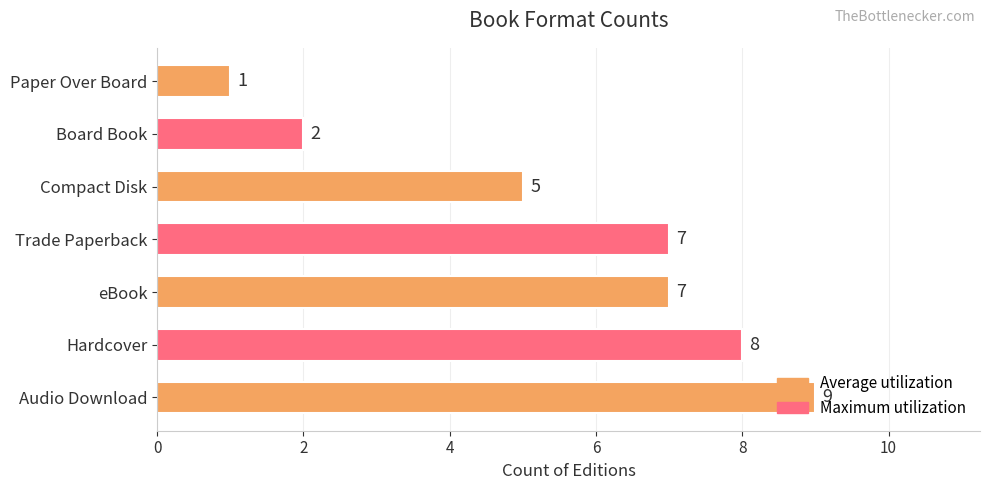

How many data points does each series have?

7